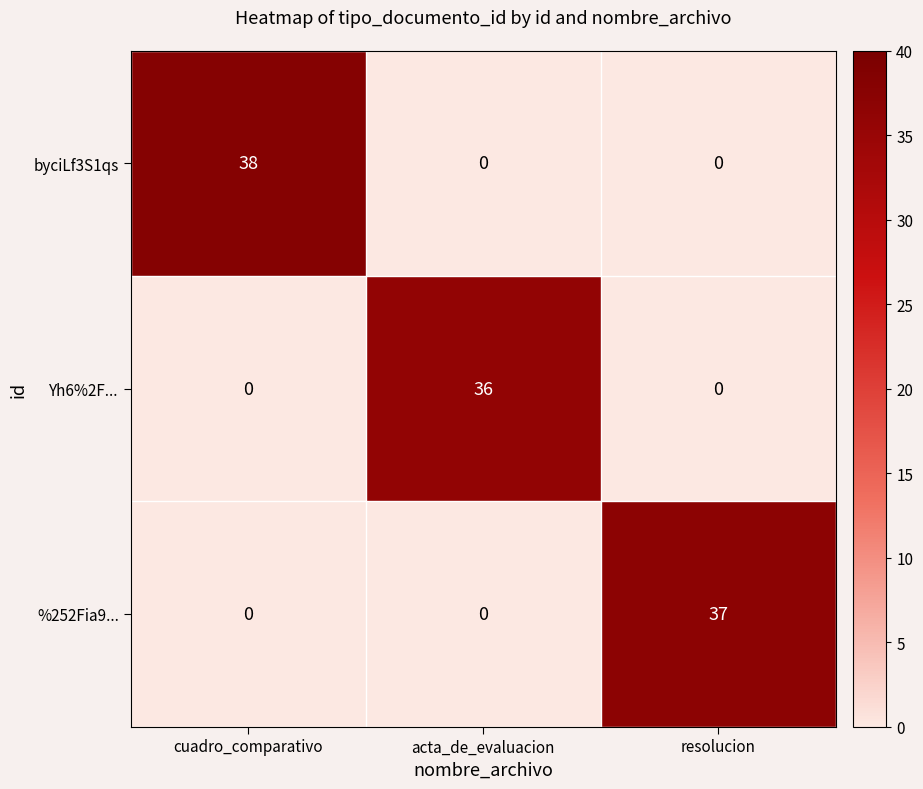

How many series are shown in this chart?

3